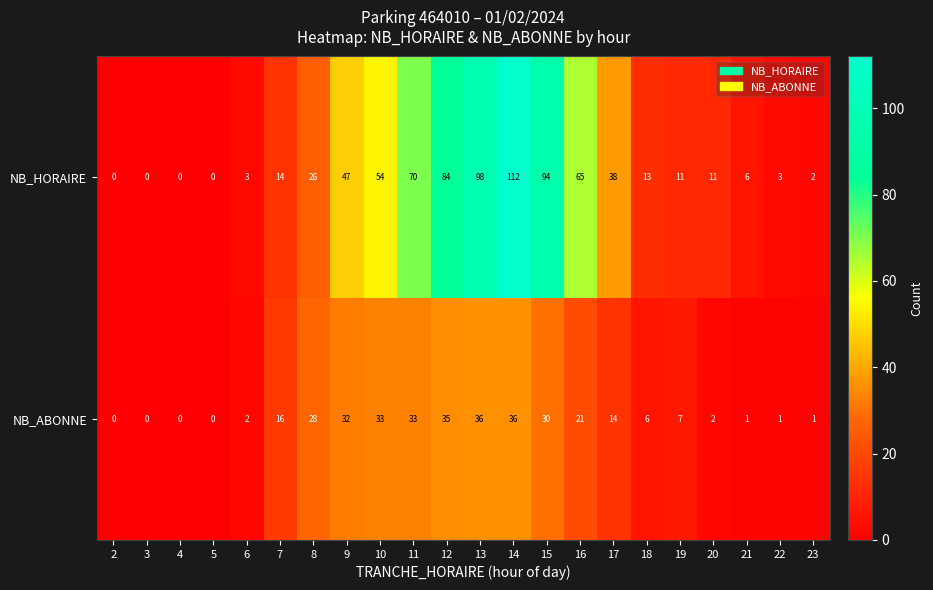

How many data points does each series have?

22